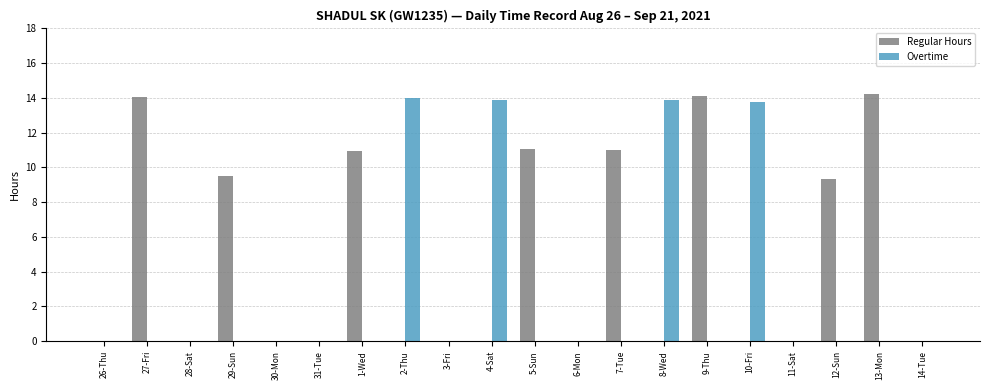

What are all the series names shown in the legend?

Regular Hours, Overtime